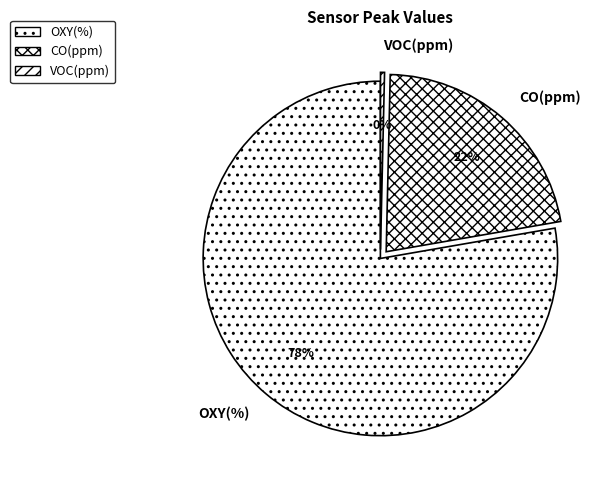

How many slices are in this pie chart?

3